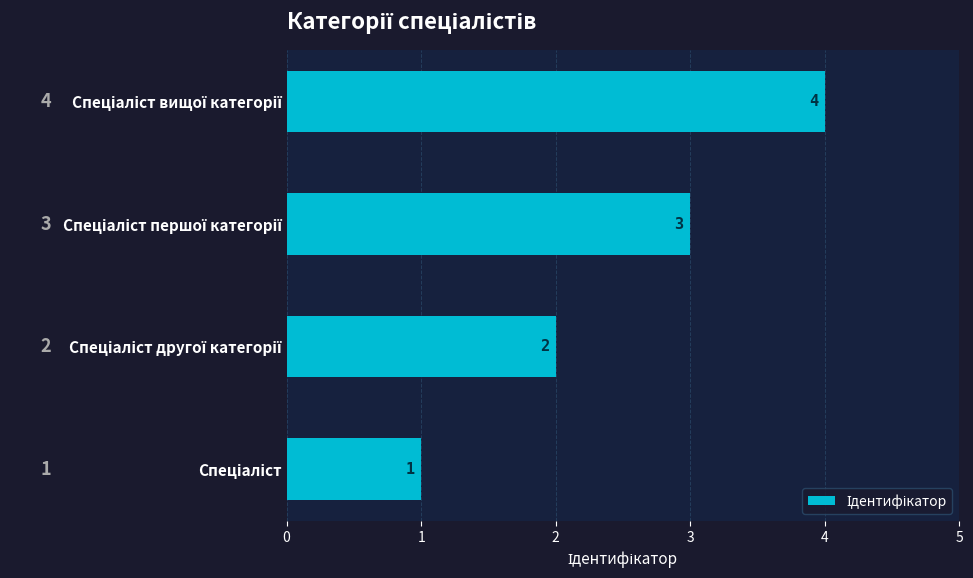

Count the values in the range 2 to 4.

3